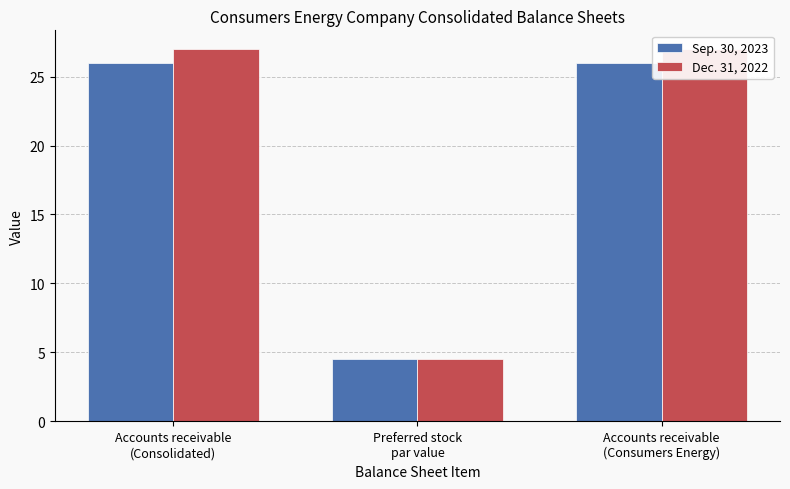

At how many categories does at least one series exceed 21?

2